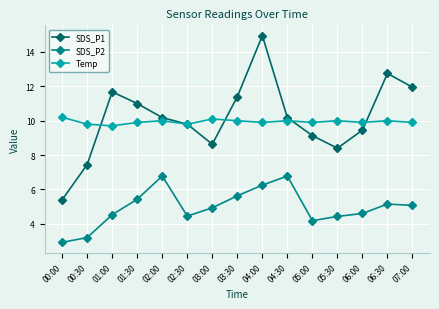

In Temp, how many points are lower than both neighbors (excluding endpoints)?

5